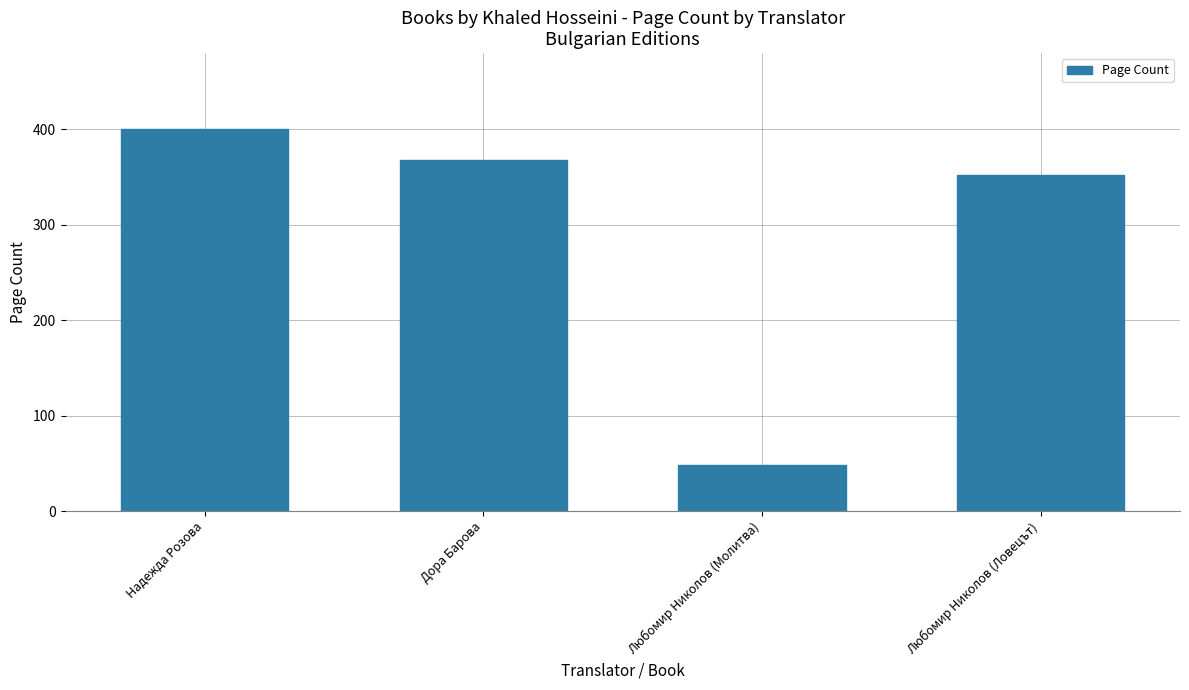

What is the change in value from Надежда Розова to Любомир Николов (Ловецът)?

-48